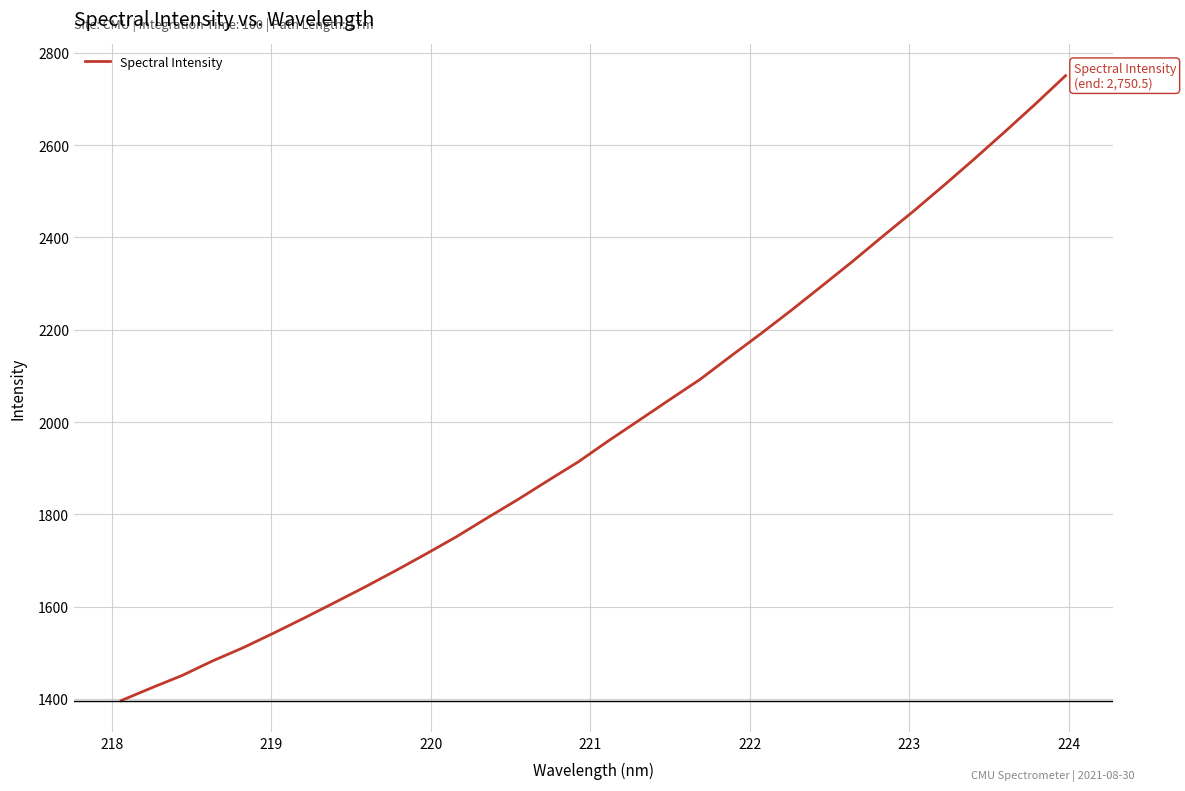

What is the minimum value shown in the chart?

1396.4